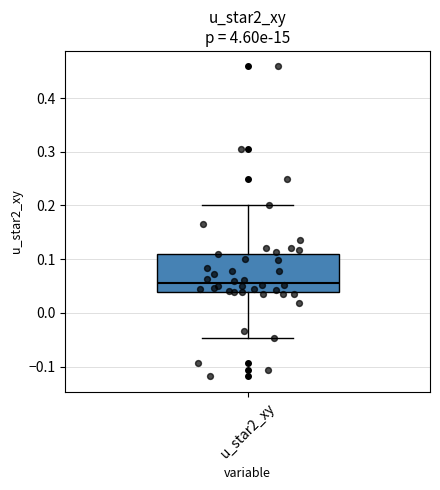

Read this box plot against the y-axis: the position of the median line, the range covered by the box, and the ends of both whiskers. The values are not printed on the chart, so give them approximately, as read against the axis.

median 0.06, box 0.04 to 0.11, whiskers -0.05 to 0.20